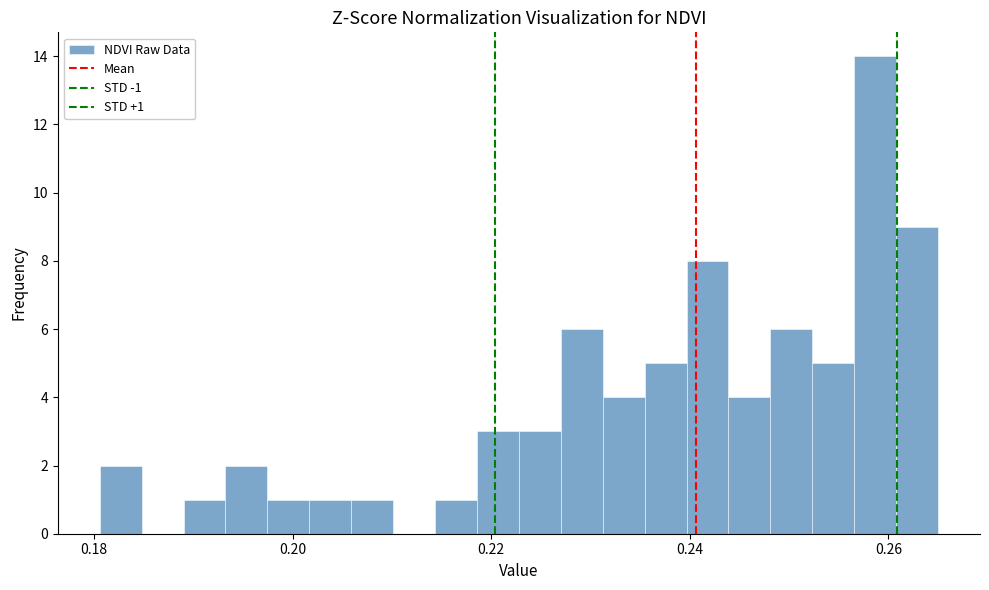

Around what value on the x-axis is the tallest bar? Give the approximate position of its centre, as read against the axis.

0.258